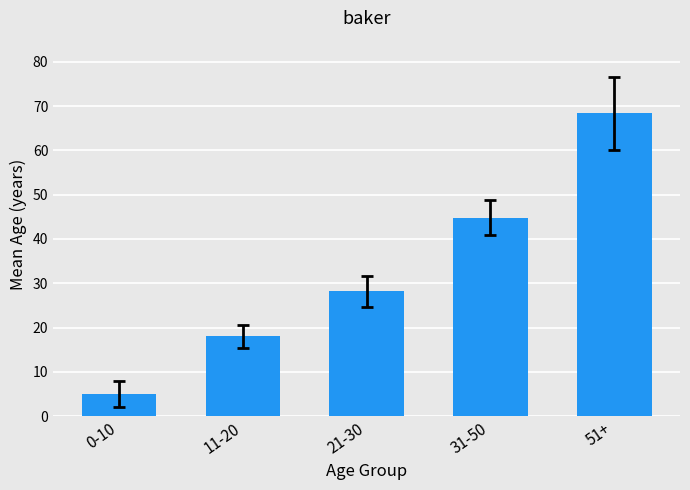

At which category does the chart reach its minimum across all series?

0-10